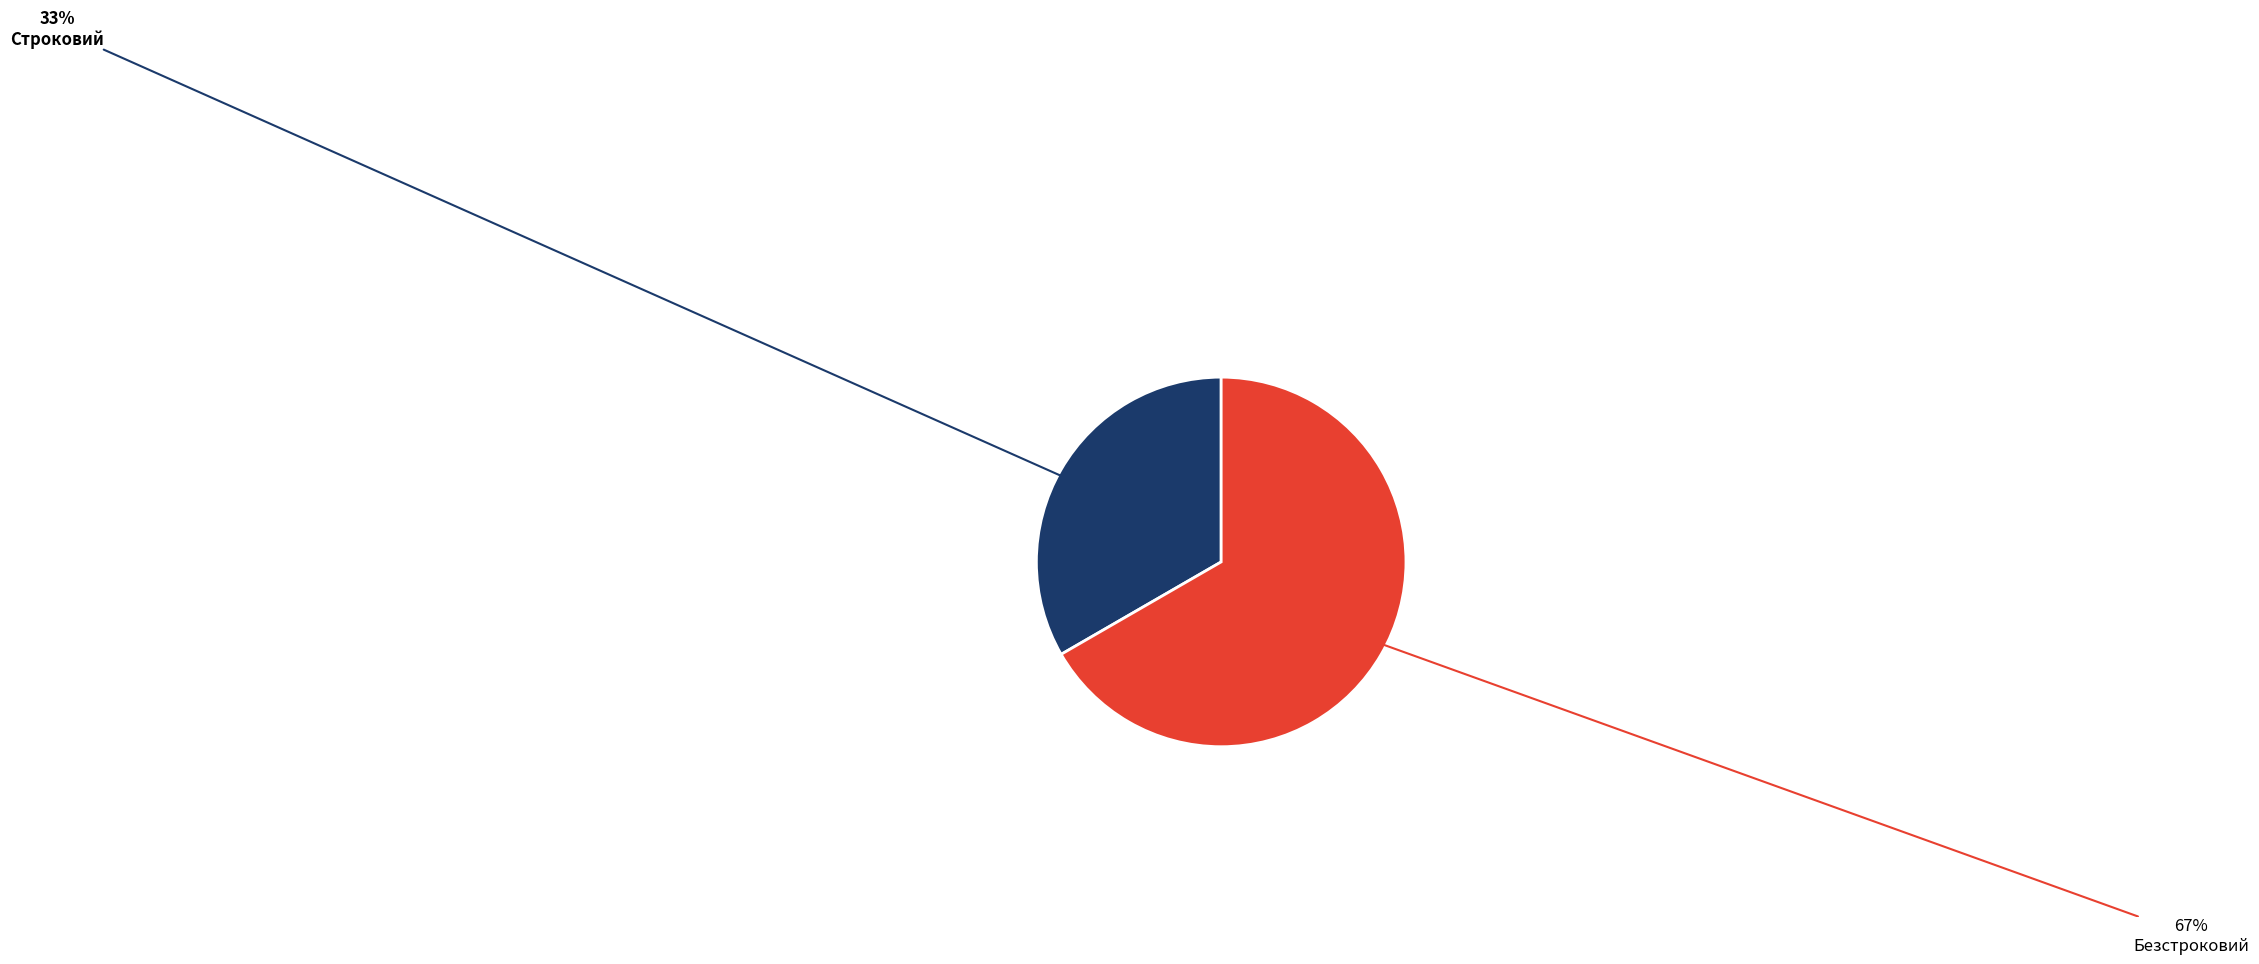

Which category has the smallest portion of the pie?

Строковий